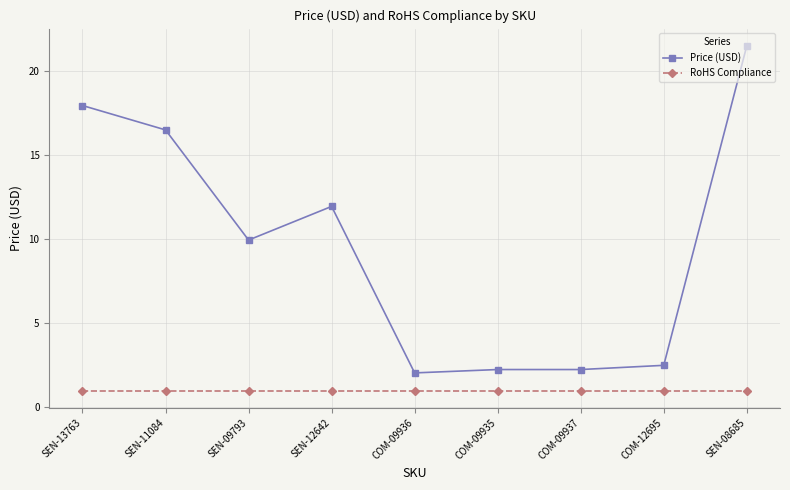

True or false: Price (USD) and RoHS Compliance intersect in this chart.

False